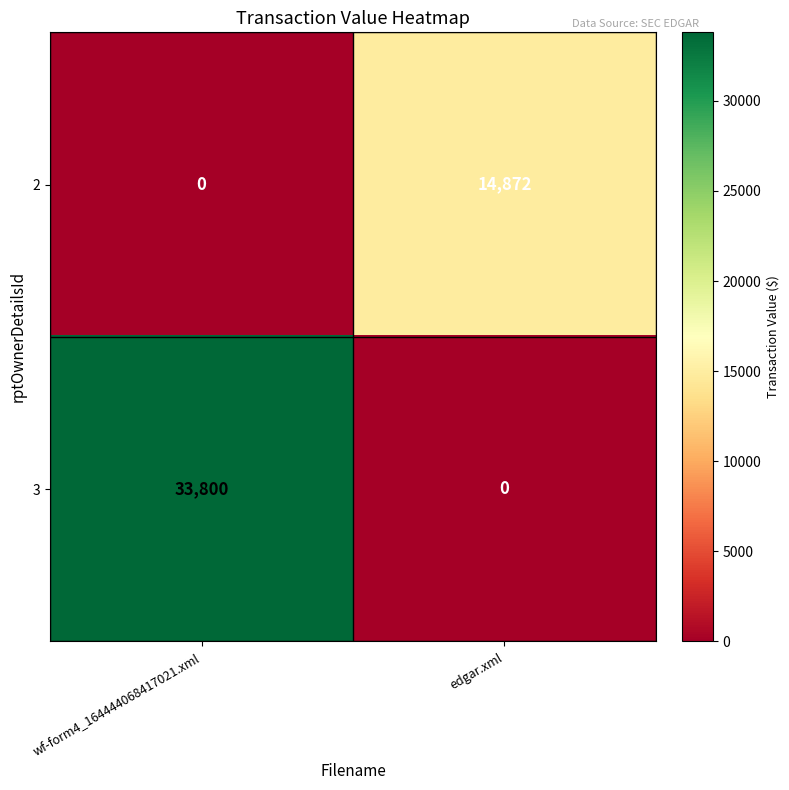

Count the number of categories in the chart.

2